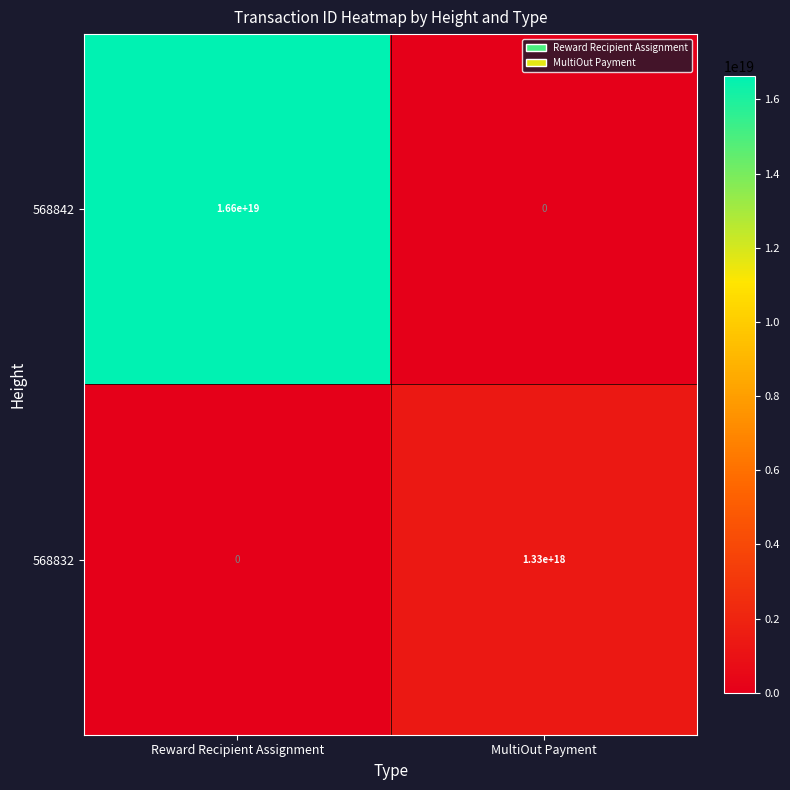

Which series has the largest total across all categories?

568842